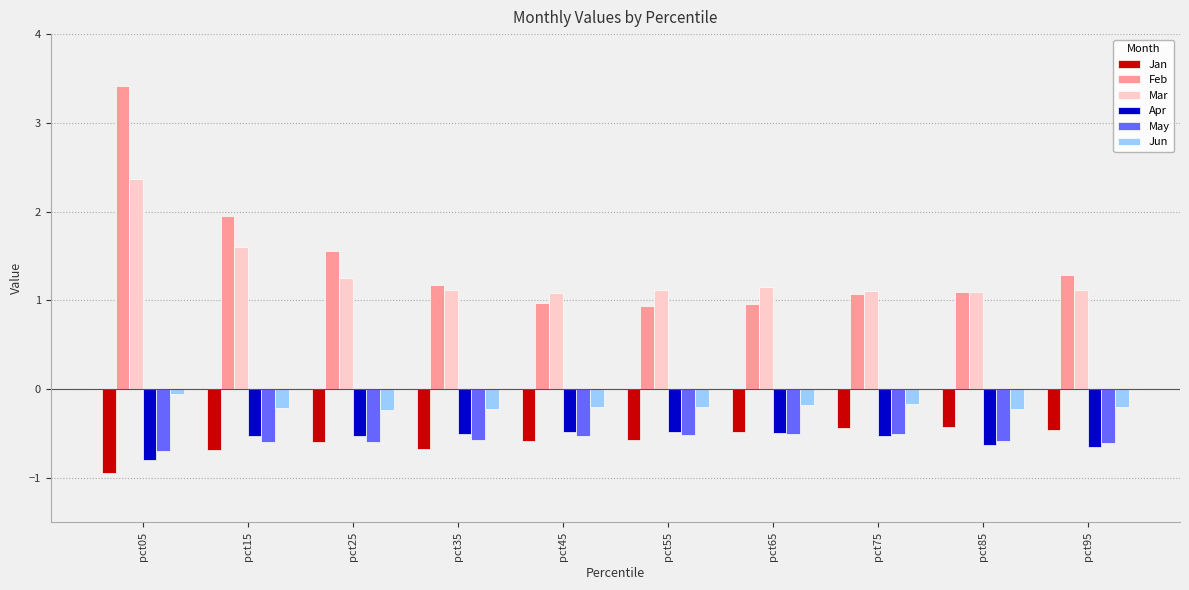

What is the maximum value for Feb?

3.4